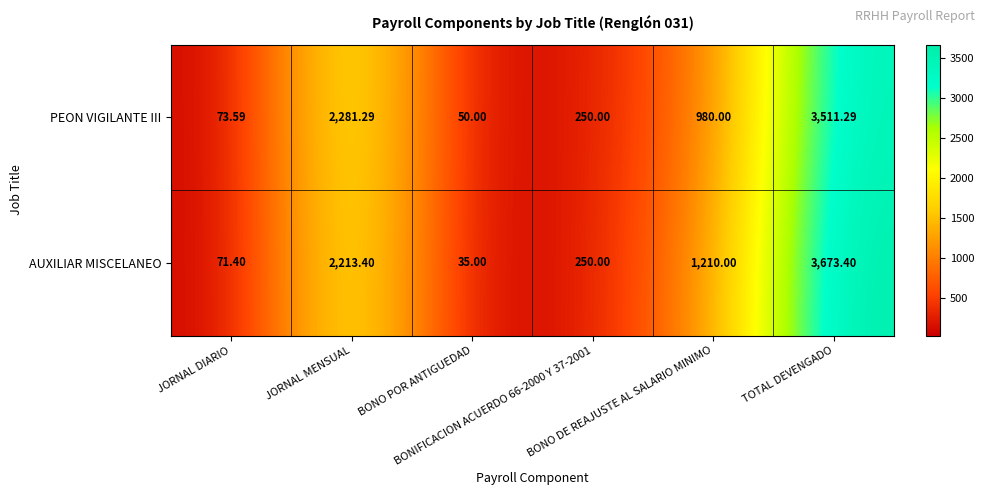

Rank the series by their average value, from lowest to highest.

PEON VIGILANTE III, AUXILIAR MISCELANEO